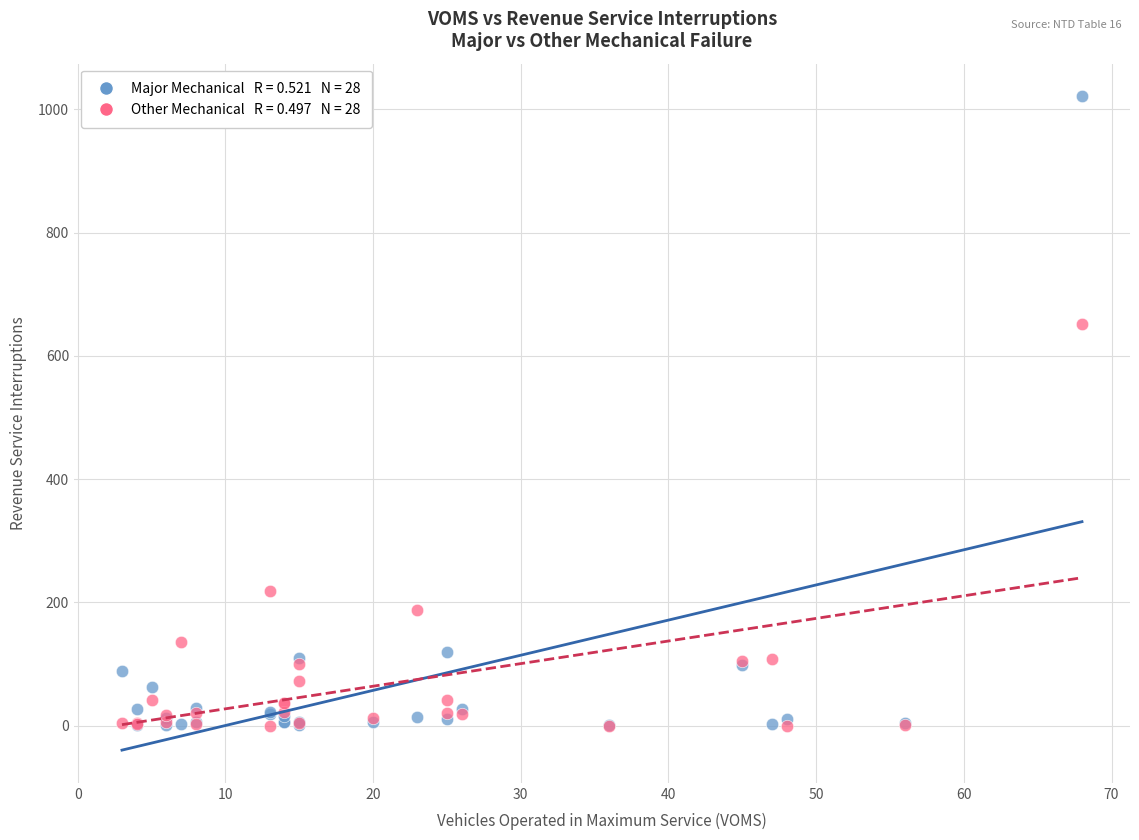

Across all series, what Y value is closest to 510?

652